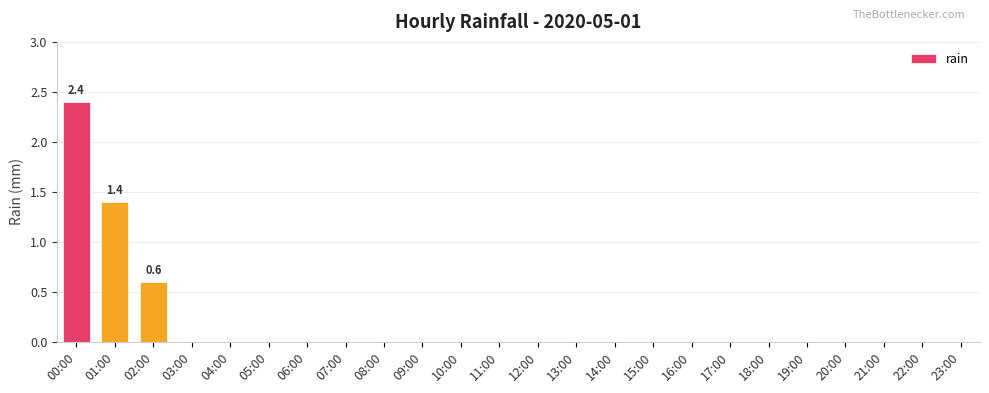

Are the bars grouped side by side (vs. stacked)?

No